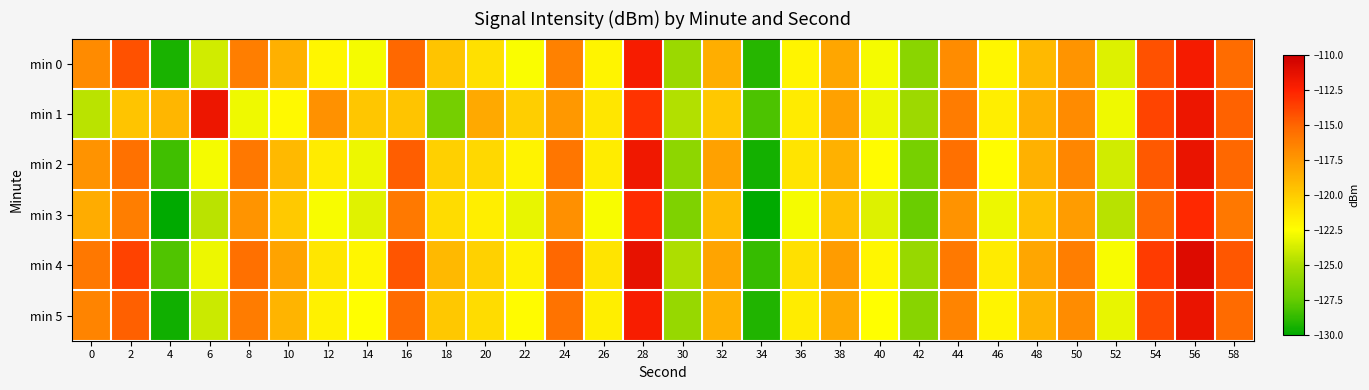

How many data points does each series have?

30